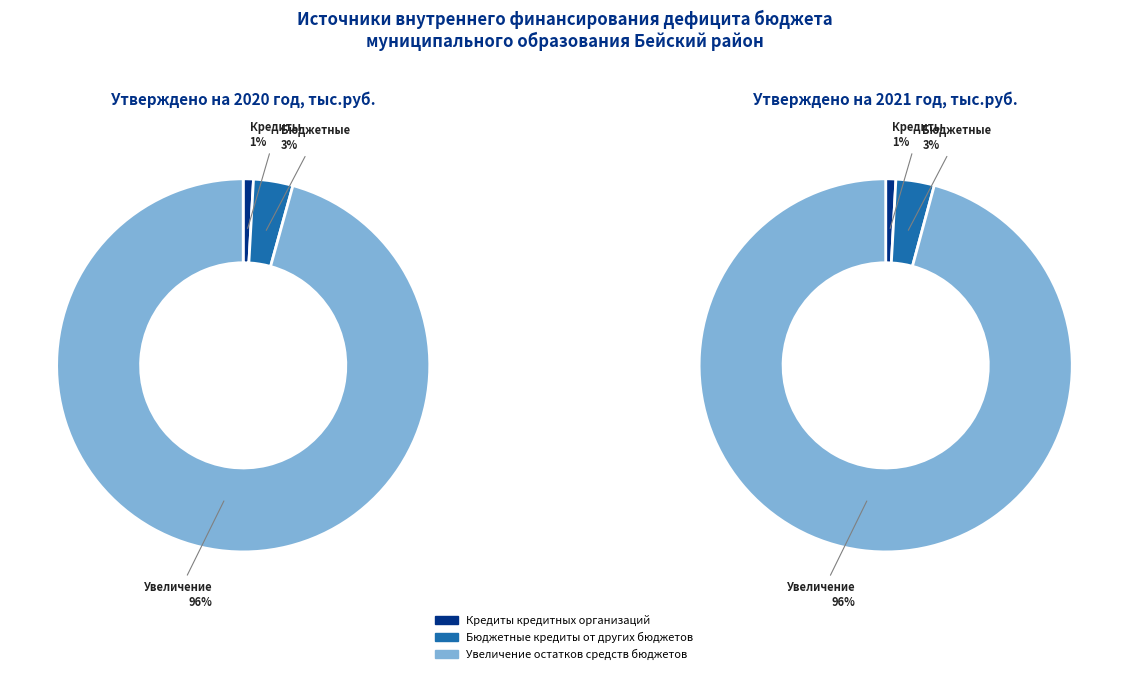

To the nearest percent, what is the average slice percentage?

33%